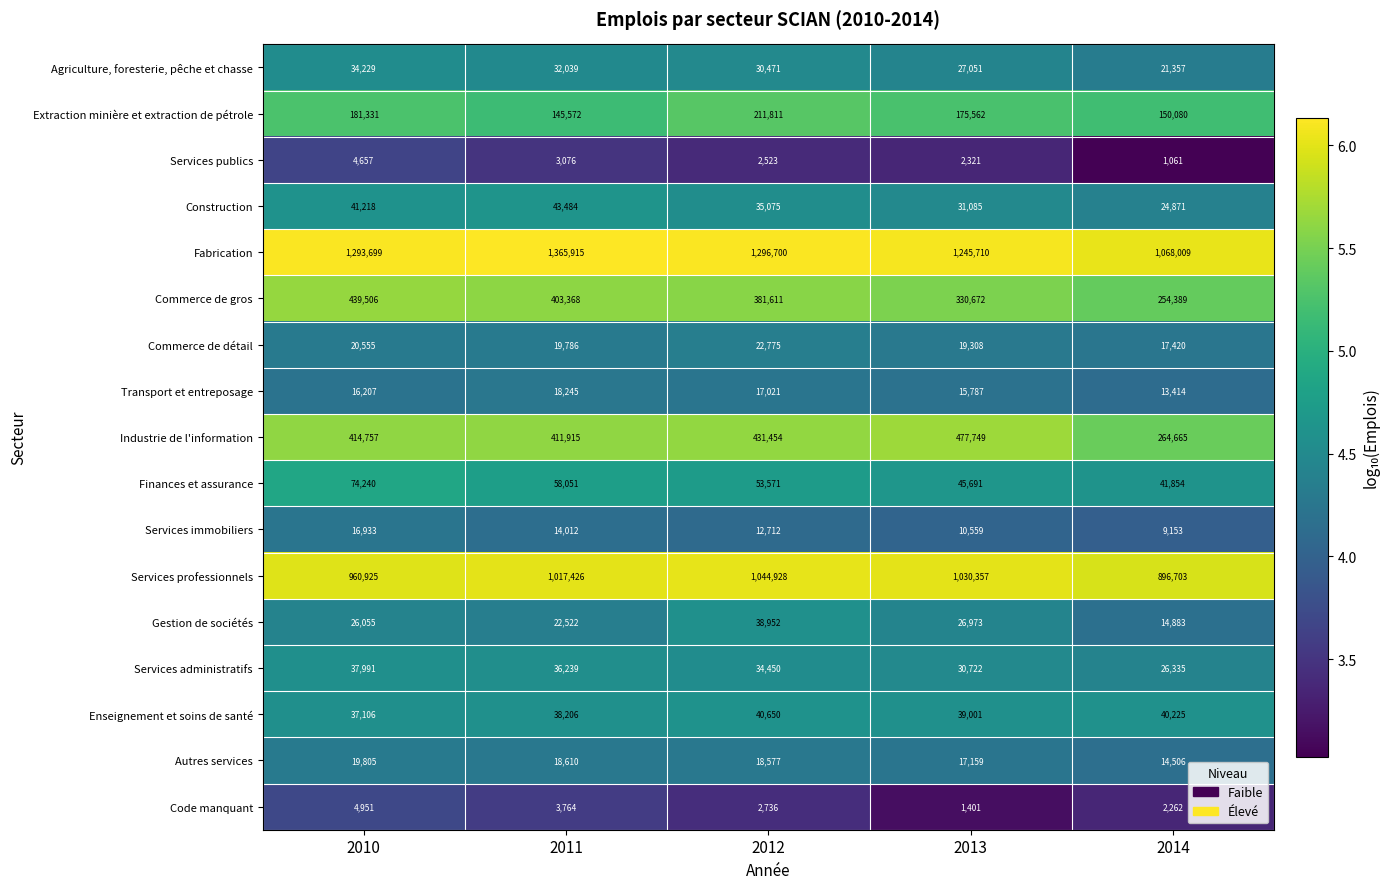

The value of Transport et entreposage at 2014 is 13414. True or false?

True